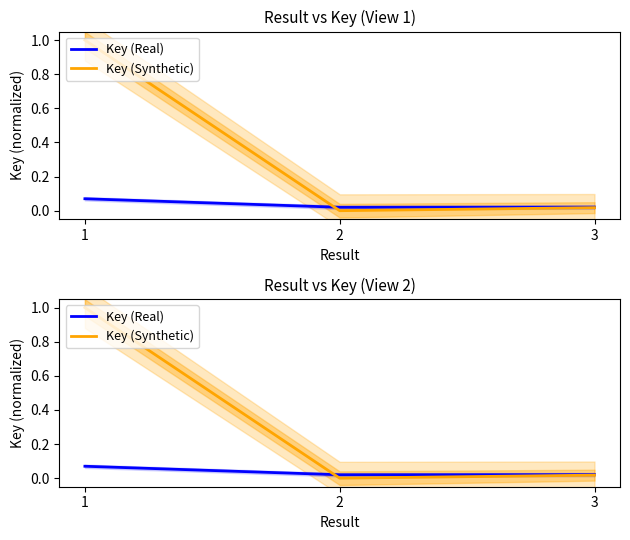

At 3, list the series in order from largest to smallest.

Key (Real), Key (Synthetic)